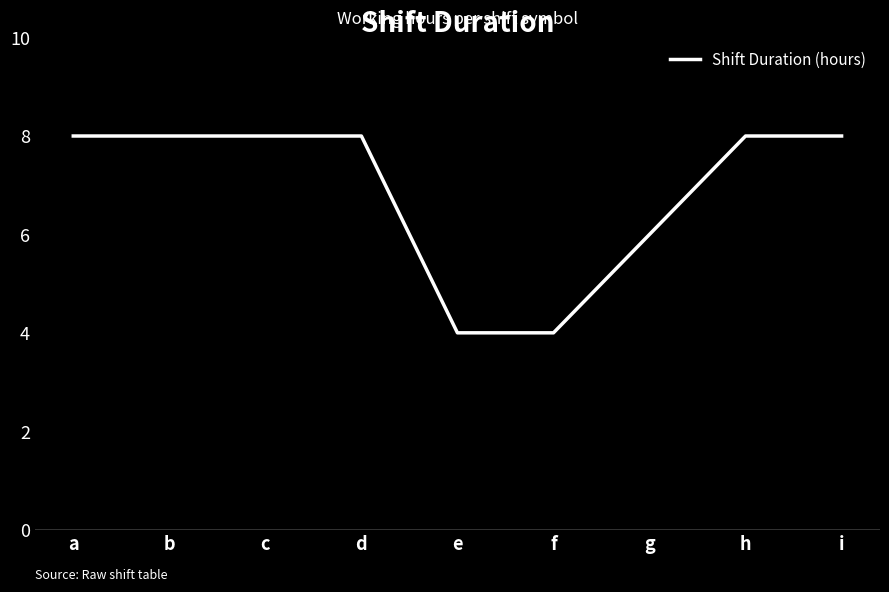

The chart shows a value of 2.9 at g. True or false?

False